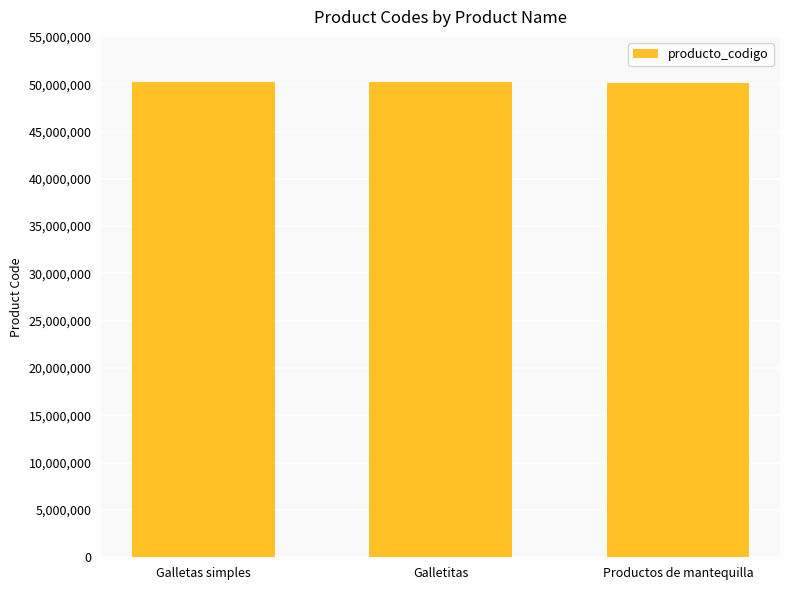

How many values are below 50181903?

1